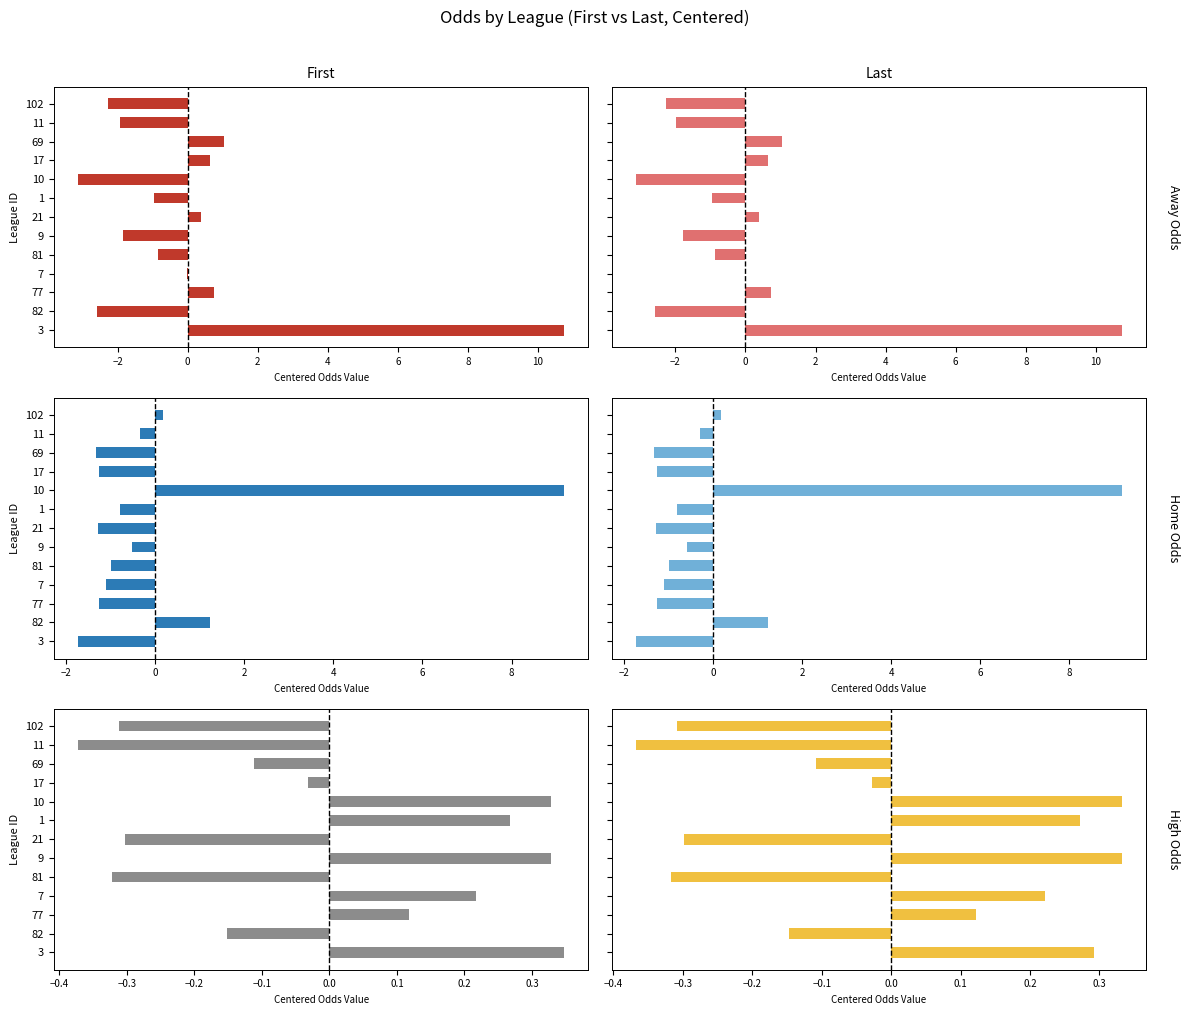

How many bars are there in total?

78